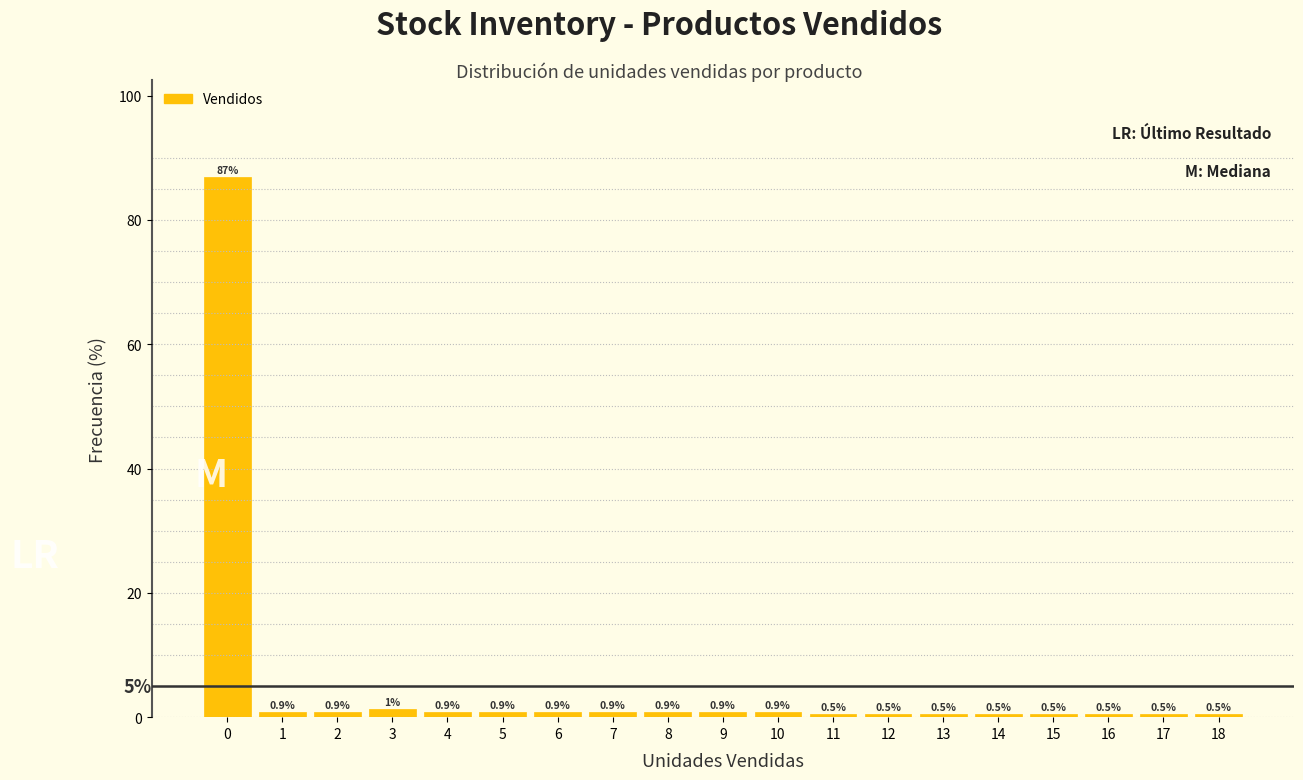

What is the average value?

5.3